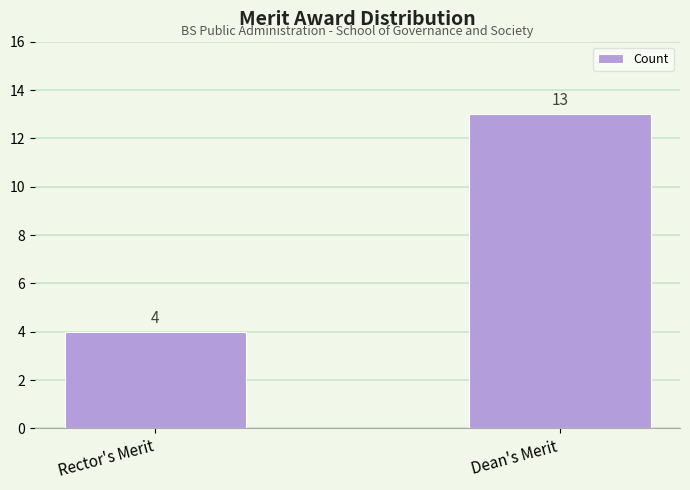

Reading left to right, transcribe all the data shown in this chart.

Rector's Merit=4	Dean's Merit=13